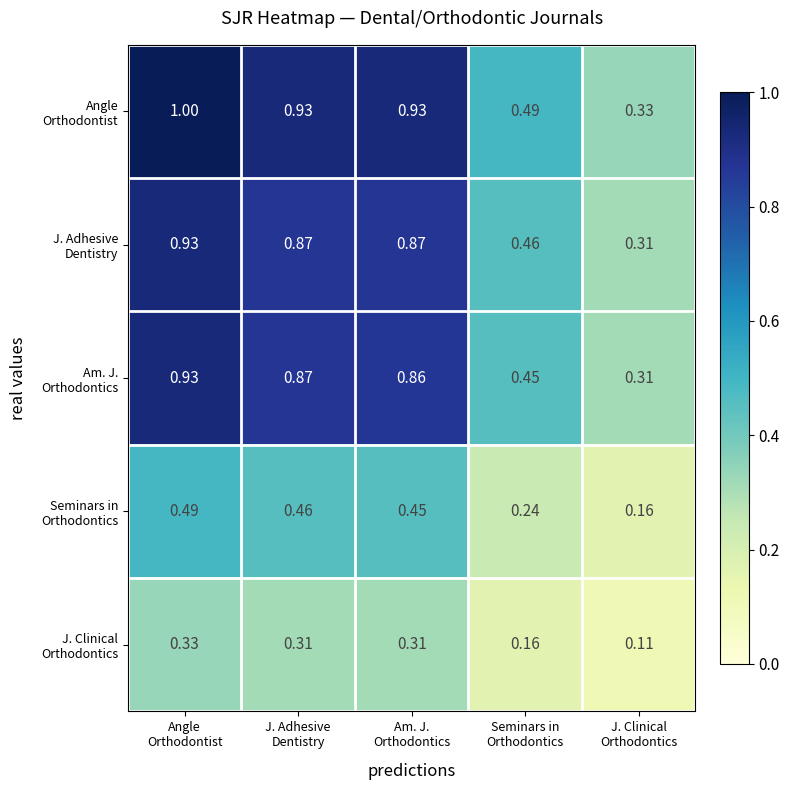

Which series has the largest range (max minus min)?

Angle Orthodontist